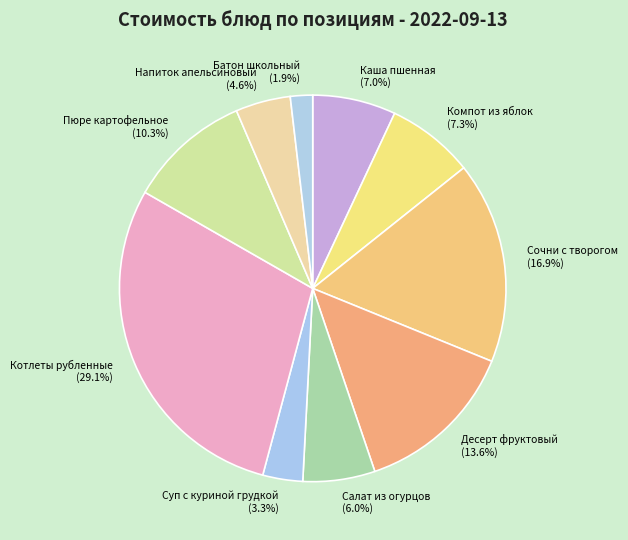

Which category has the smallest portion of the pie?

Батон школьный